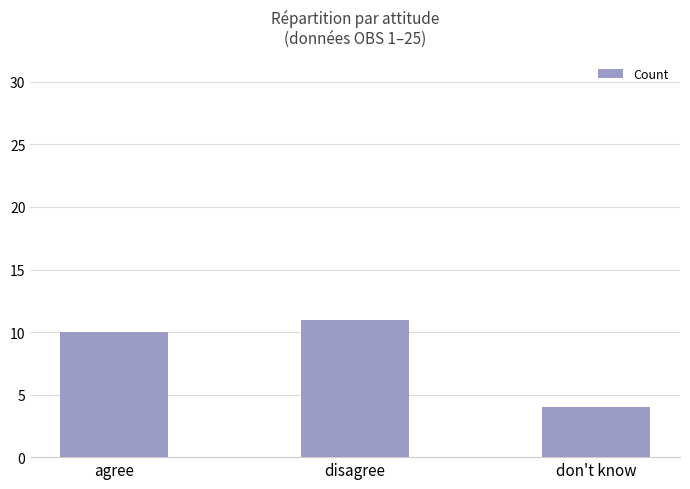

What is the sum of all values?

25